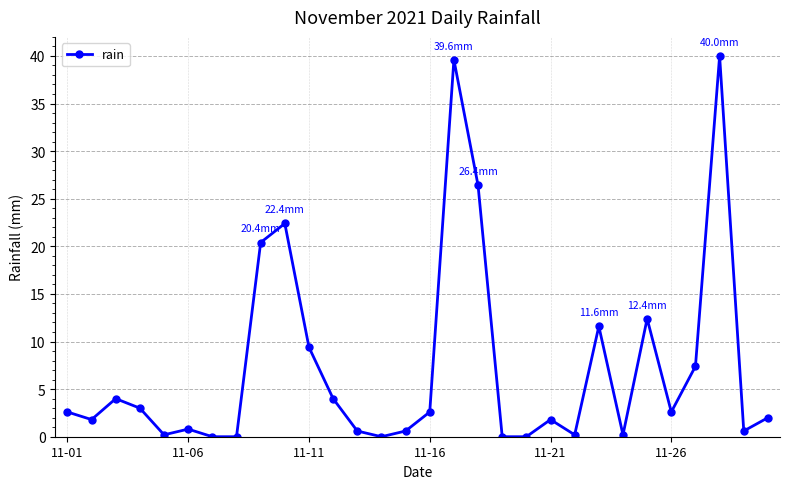

Reading right to left, extract all data points from this chart.

2.0	0.6	40.0	7.4	2.6	12.4	0.2	11.6	0.2	1.8	0.0	0.0	26.4	39.6	2.6	0.6	0.0	0.6	4.0	9.4	22.4	20.4	0.0	0.0	0.8	0.2	3.0	4.0	1.8	2.6